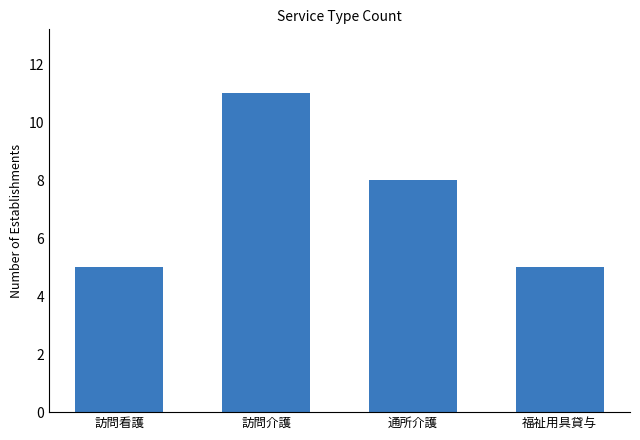

Reading left to right, extract all data points from this chart.

訪問看護=5	訪問介護=11	通所介護=8	福祉用具貸与=5